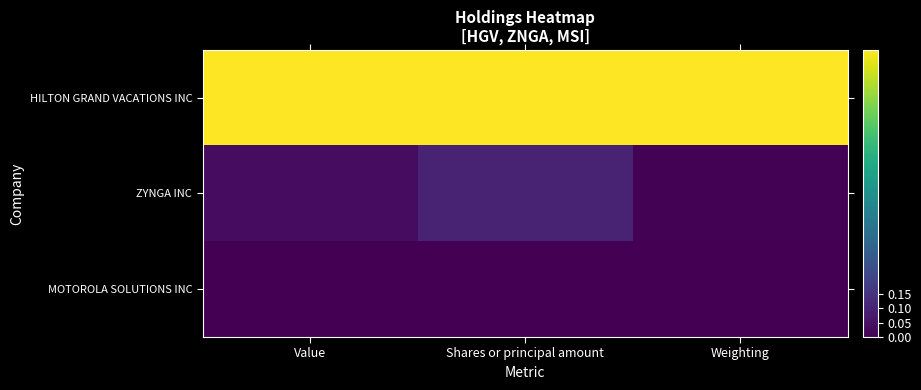

What is the spread (max minus min) of values at Value?

1.0